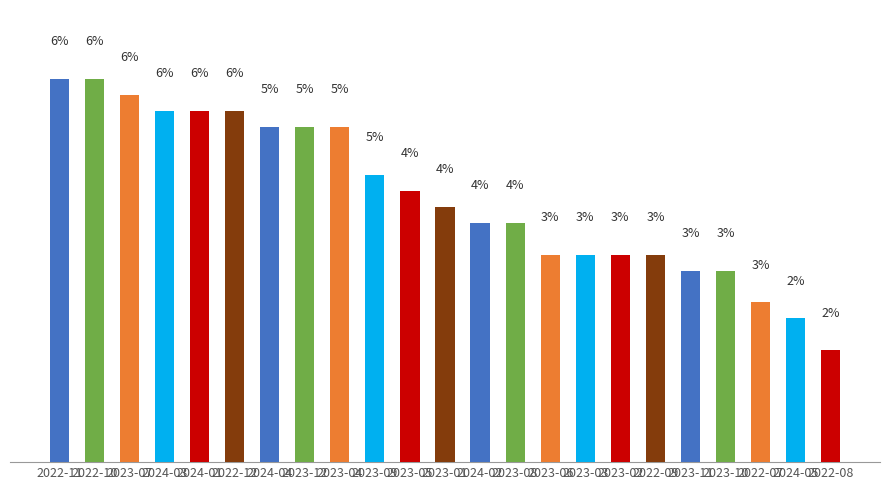

At which label does the data first exceed 4?

2022-11